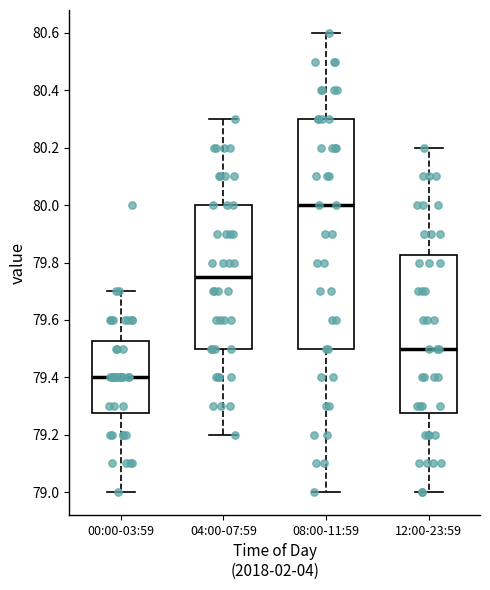

Which box's median line is the lowest?

00:00-03:59